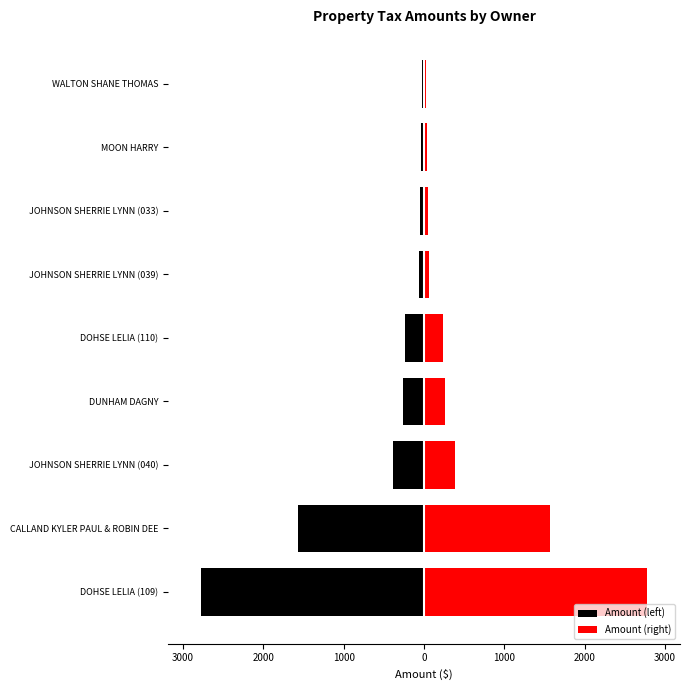

List the series in order of their peak value, lowest first.

Amount (left), Amount (right)